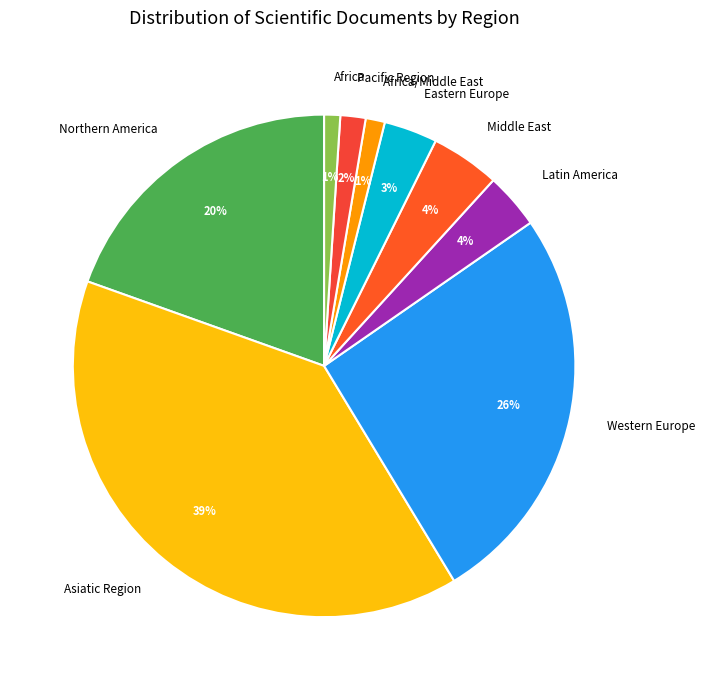

What is the largest slice in the pie chart?

Asiatic Region